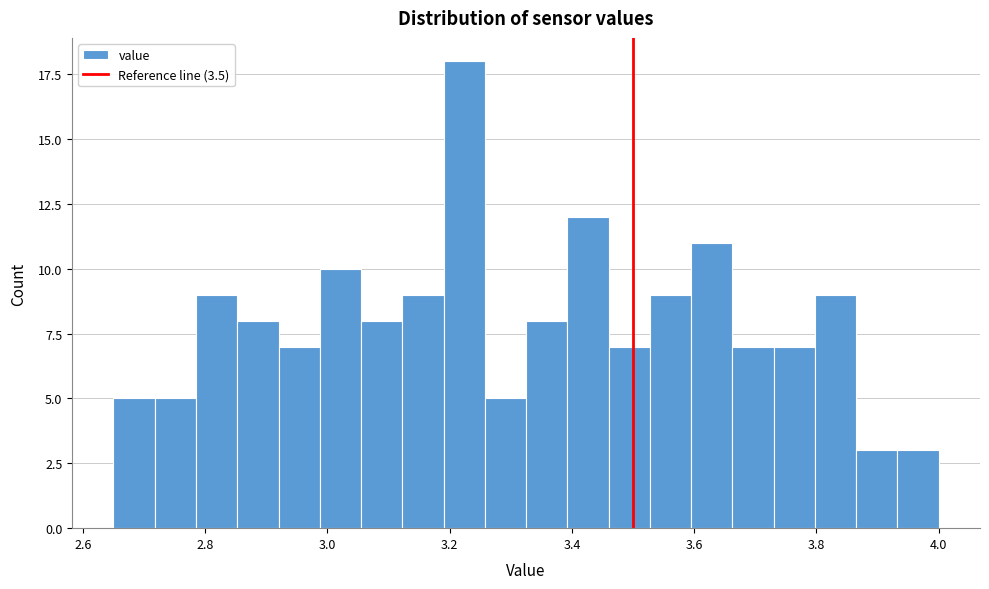

Read against the x-axis, roughly where is the centre of the tallest bar?

3.22